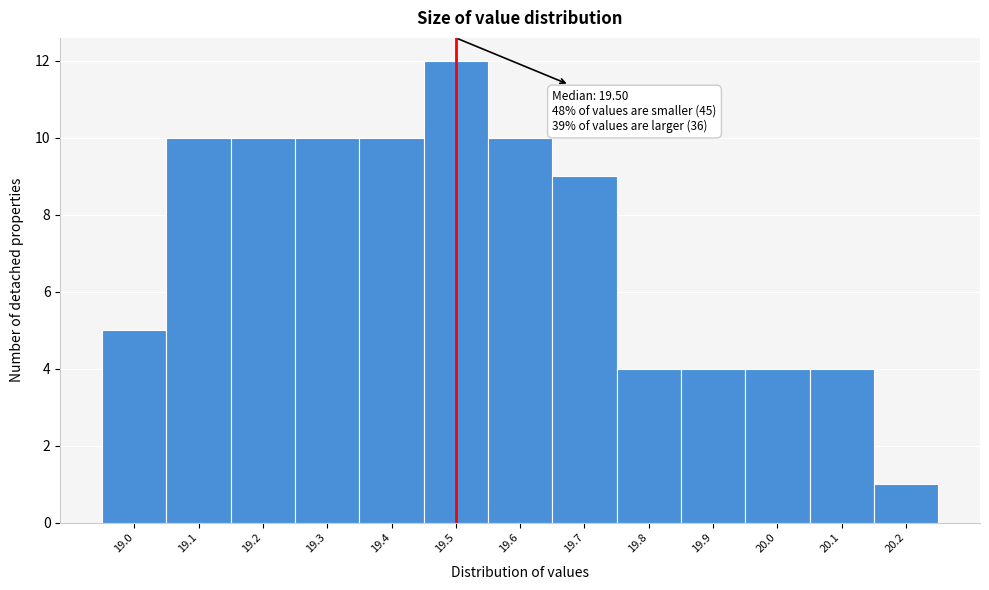

Over which range of the x-axis is the bar tallest?

19.45 to 19.55